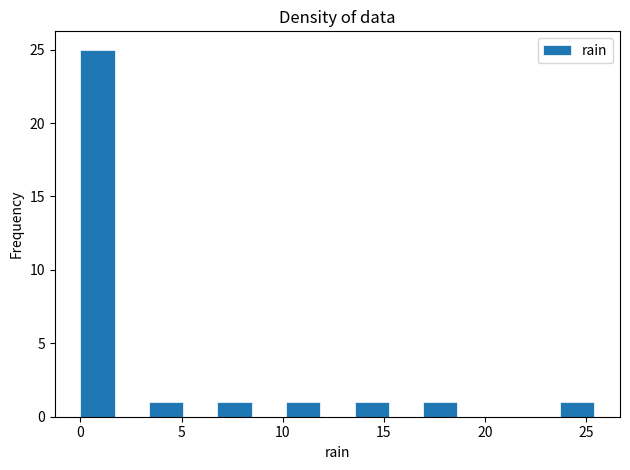

Read against the x-axis, roughly where is the centre of the tallest bar?

1.0